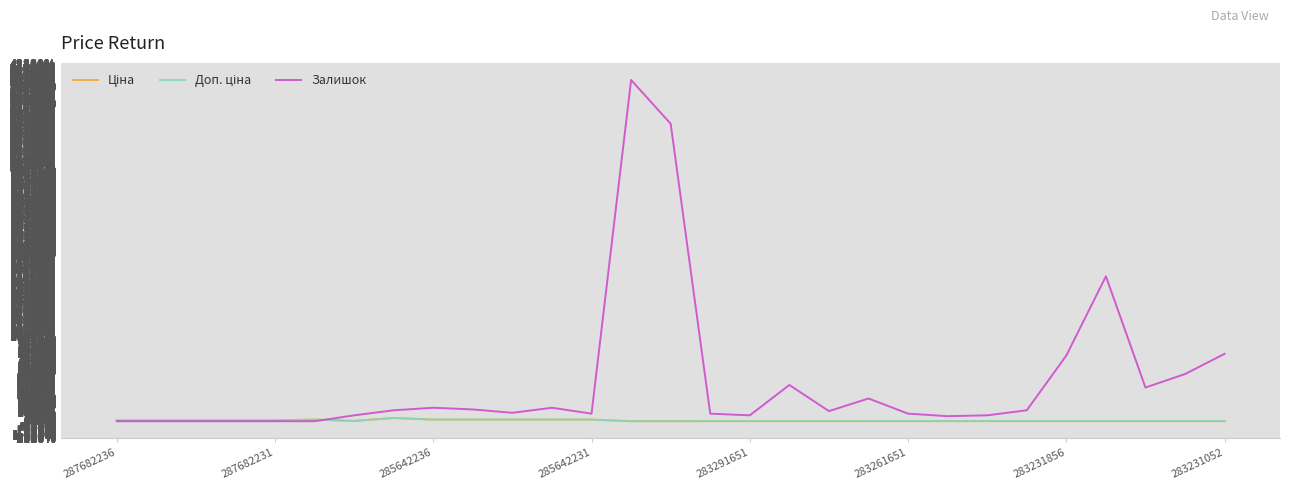

How many values in the Залишок series are below 1100?

14